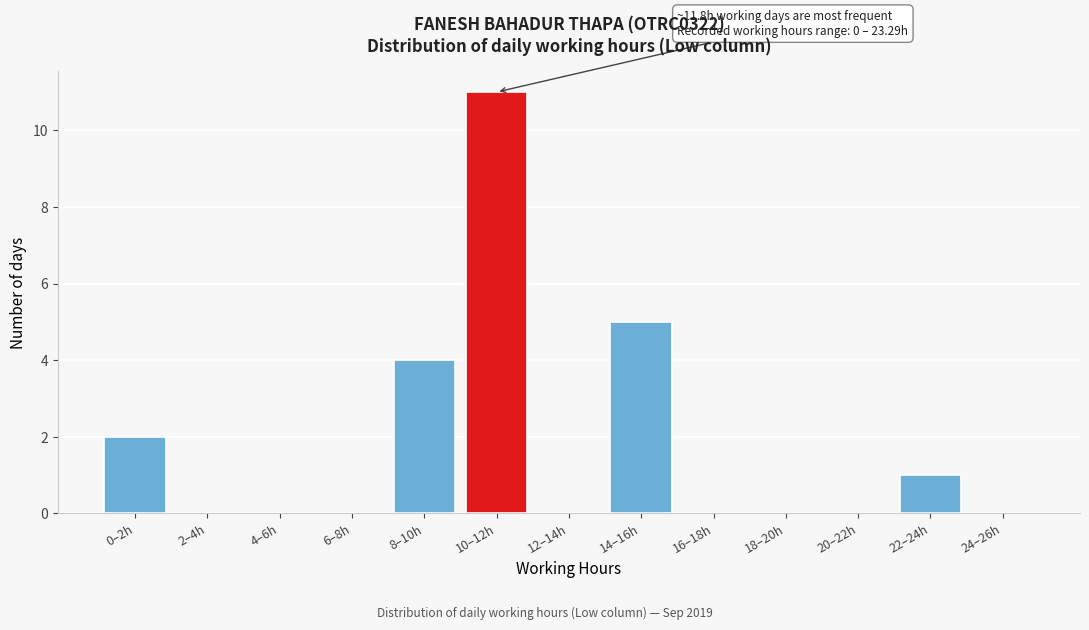

Reading left to right, what are all the values shown in this chart?

0–2h=2	2–4h=0	4–6h=0	6–8h=0	8–10h=4	10–12h=11	12–14h=0	14–16h=5	16–18h=0	18–20h=0	20–22h=0	22–24h=1	24–26h=0